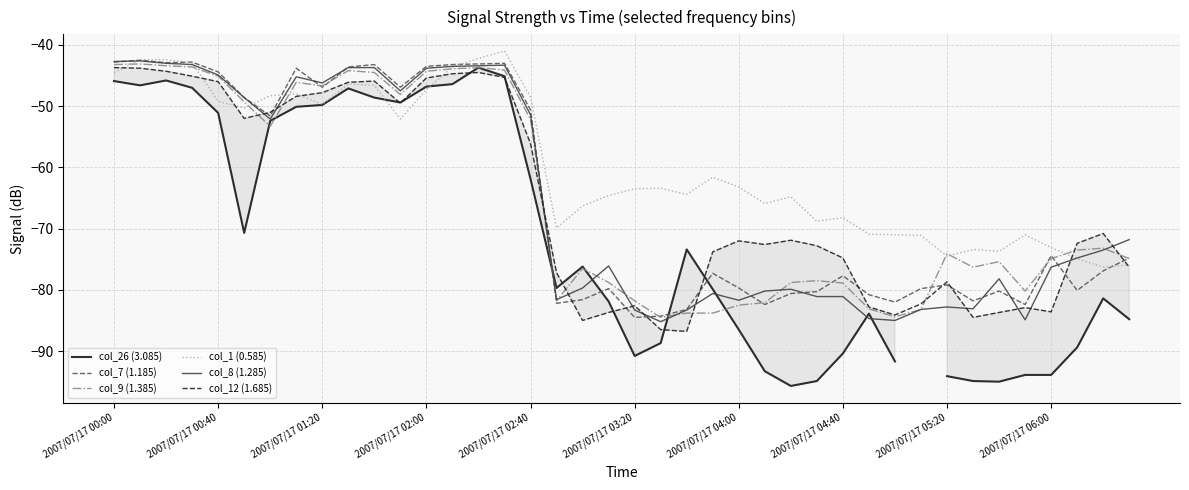

At which label does col_12 (1.685) first exceed -72?

2007/07/17 00:00